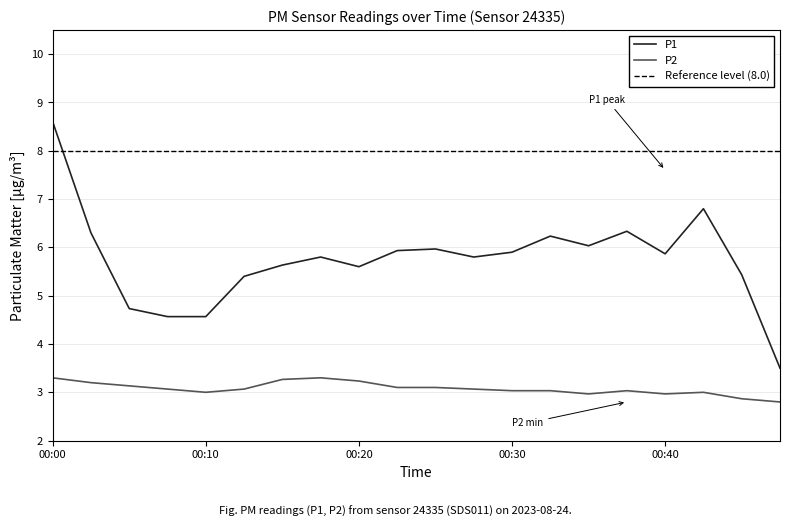

Is this an area chart (filled region under the line)?

No